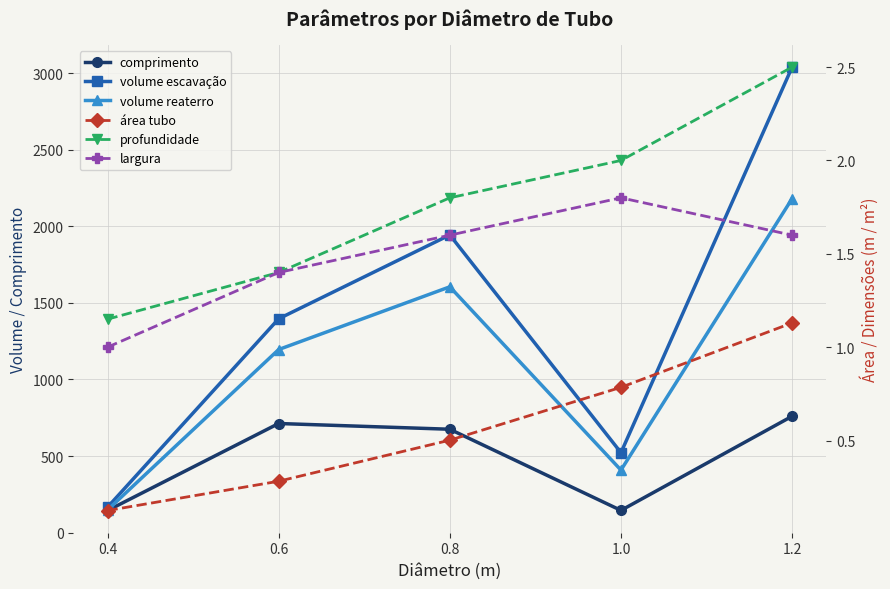

Is this an area chart (filled region under the line)?

No